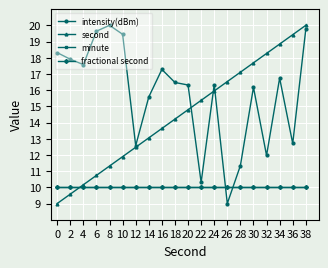

True or false: fractional second has more than 1 interior local peaks.

False